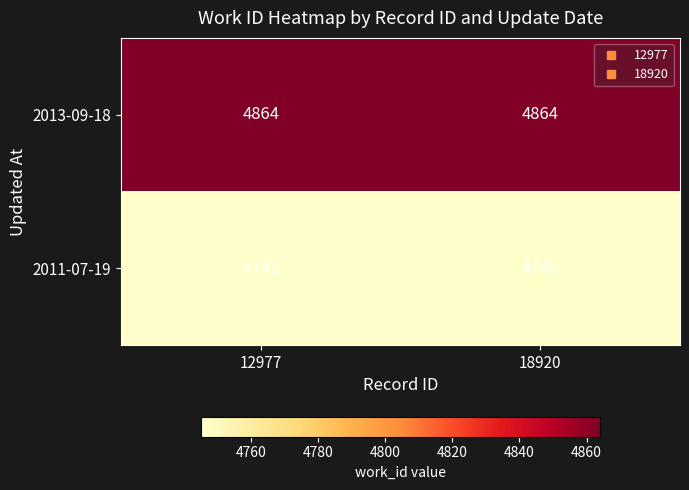

List the series in order of their overall mean, highest first.

2013-09-18, 2011-07-19